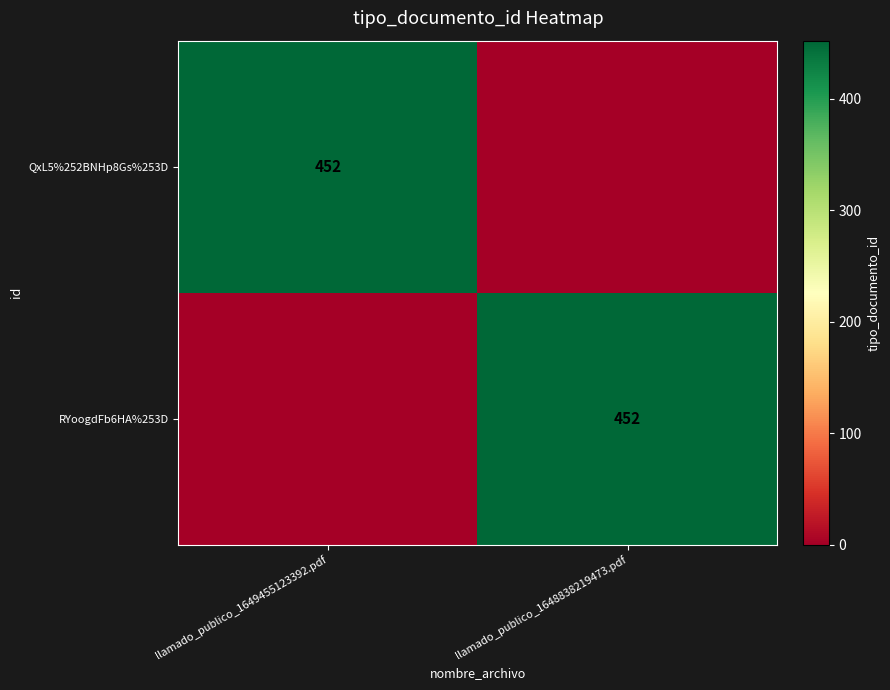

The RYoogdFb6HA%253D series shows 213 at llamado_publico_1648838219473.pdf. True or false?

False